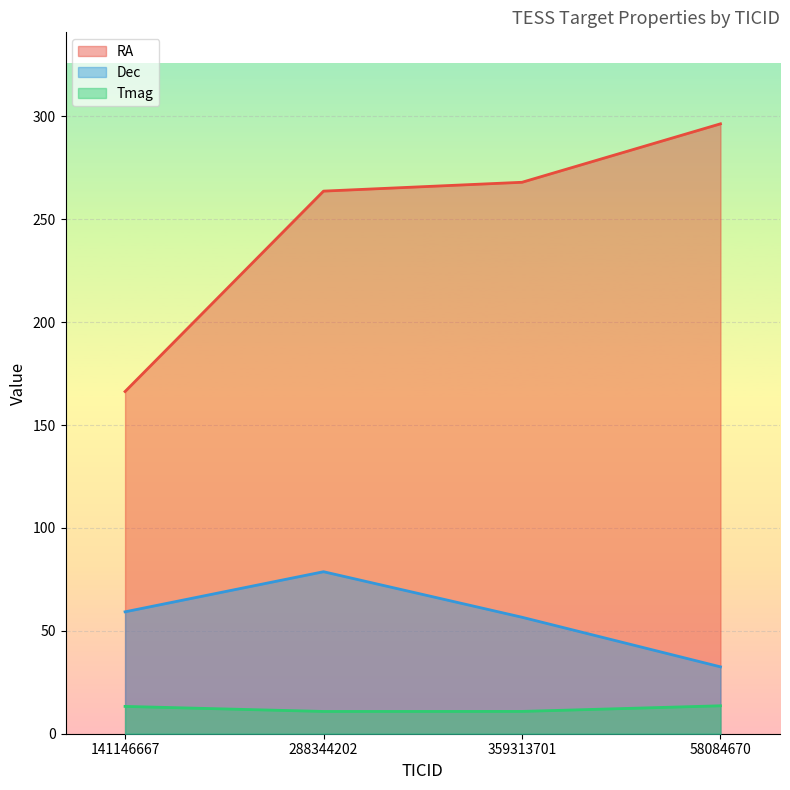

Does the chart display data point markers on the line(s)?

No